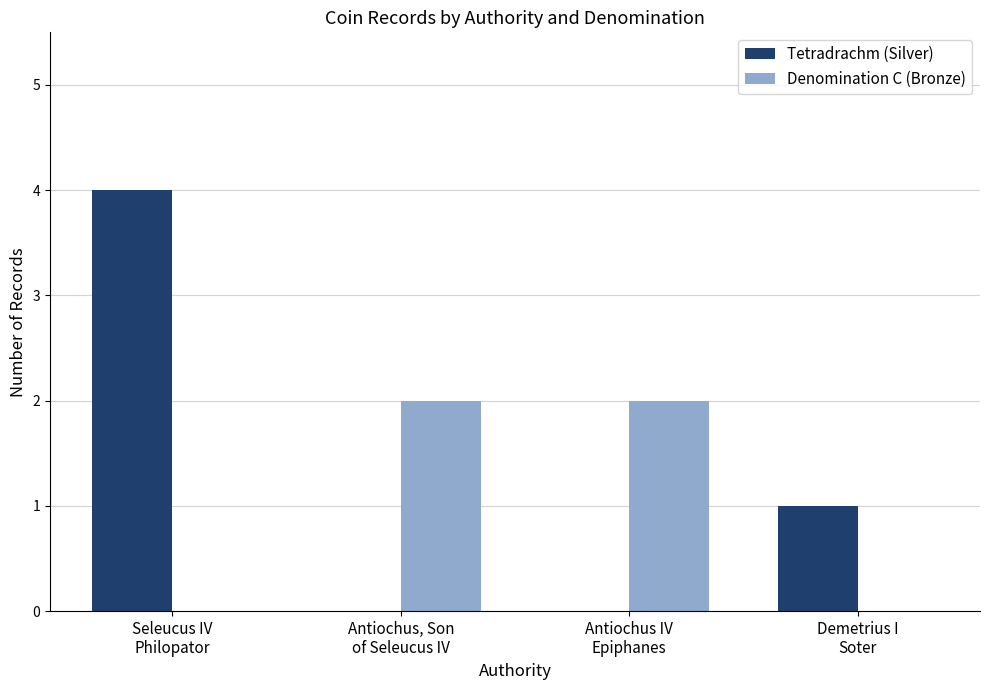

Which series has the widest spread of values?

Tetradrachm (Silver)